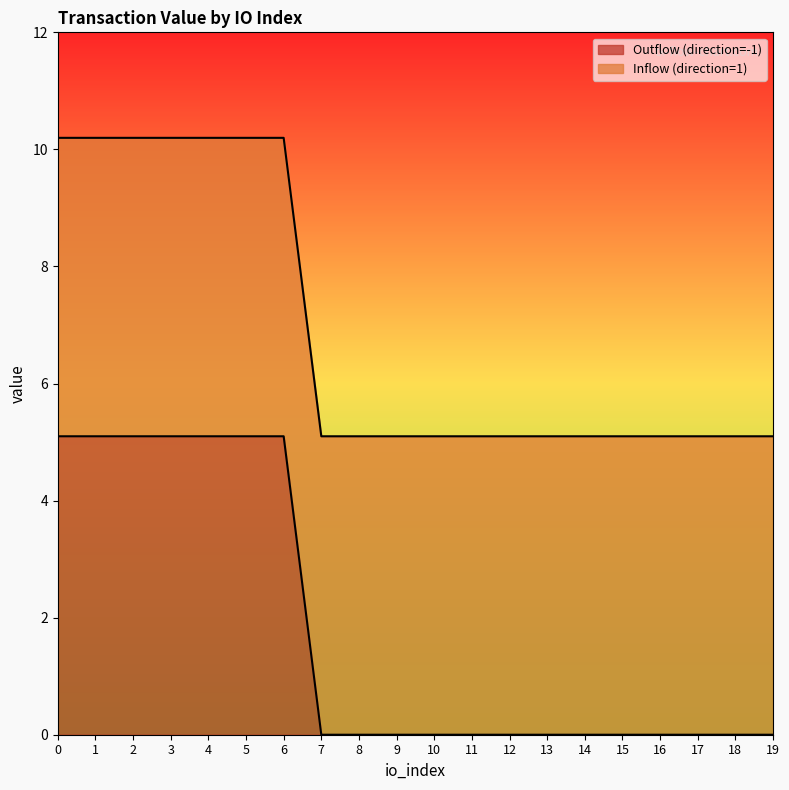

How many values are above zero?

7